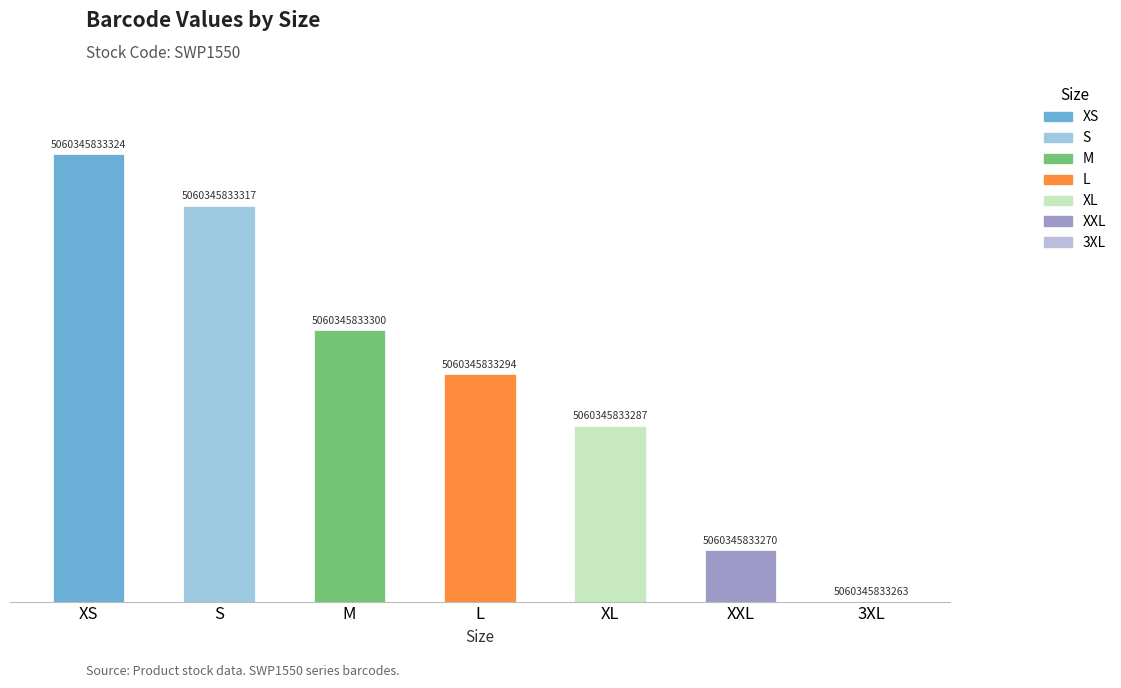

Are the bars horizontal?

No